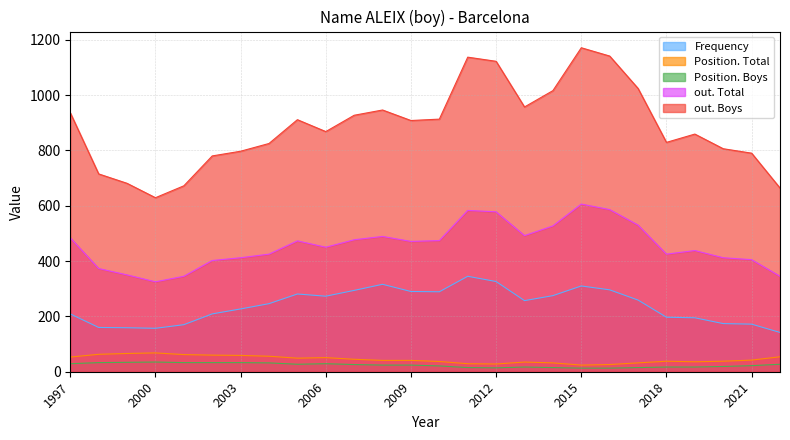

True or false: Position. Boys has more than 0 interior local peaks.

True